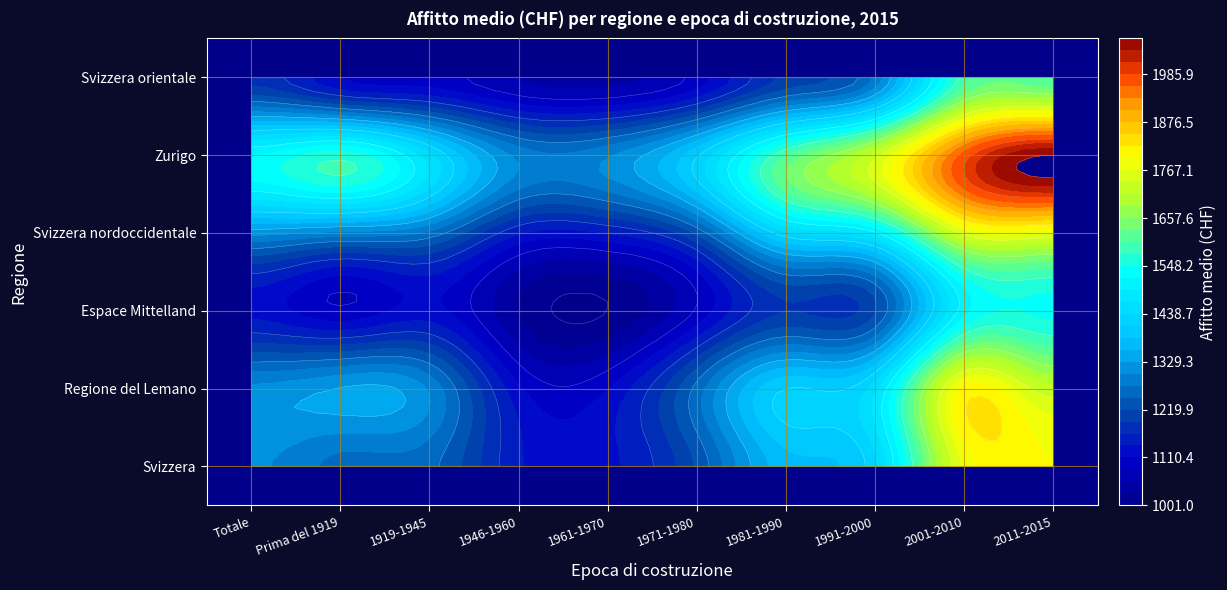

Which label corresponds to the smallest value in the chart?

1961-1970